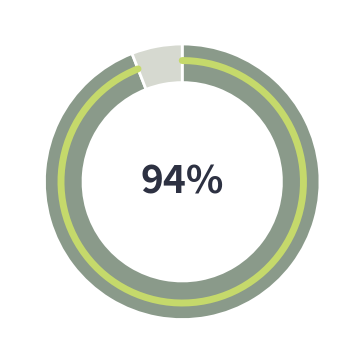

Is it true that январь is 1% of the pie?

False